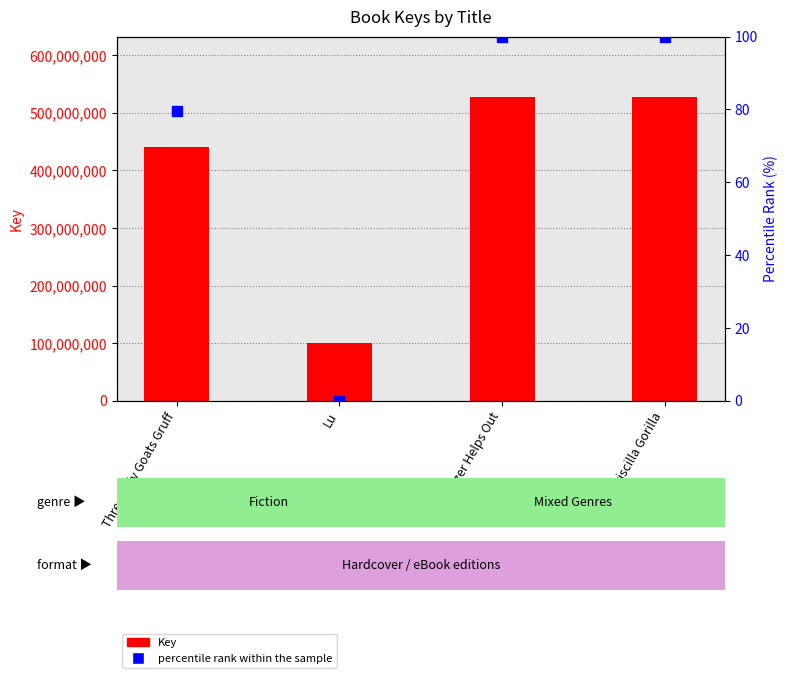

At how many categories does at least one series exceed 202297064?

3